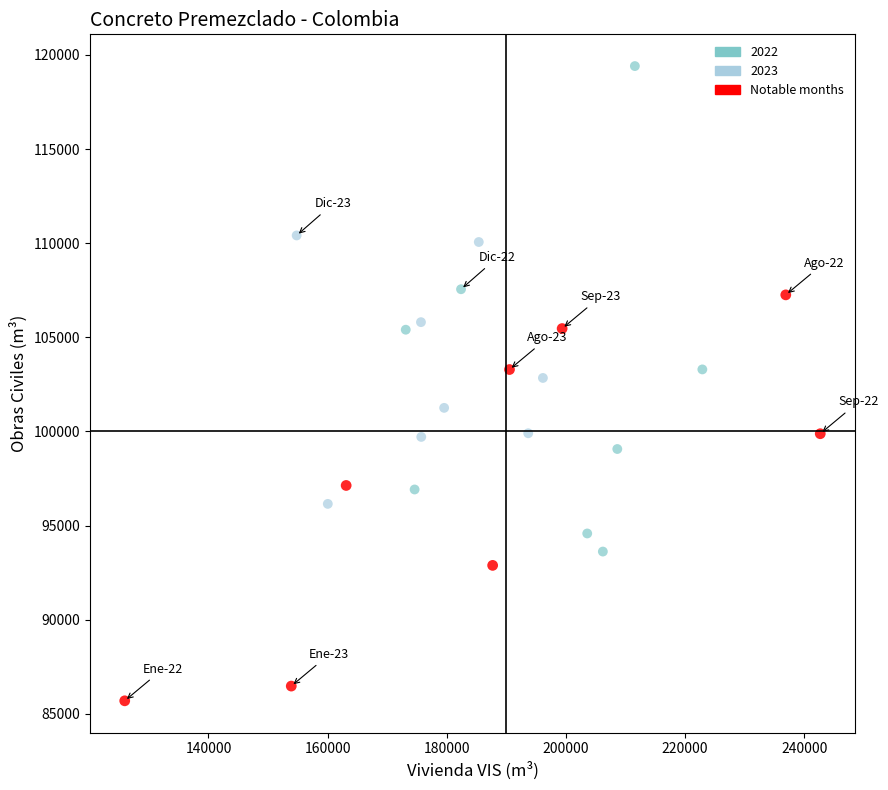

Which series reaches the maximum Y coordinate?

2022